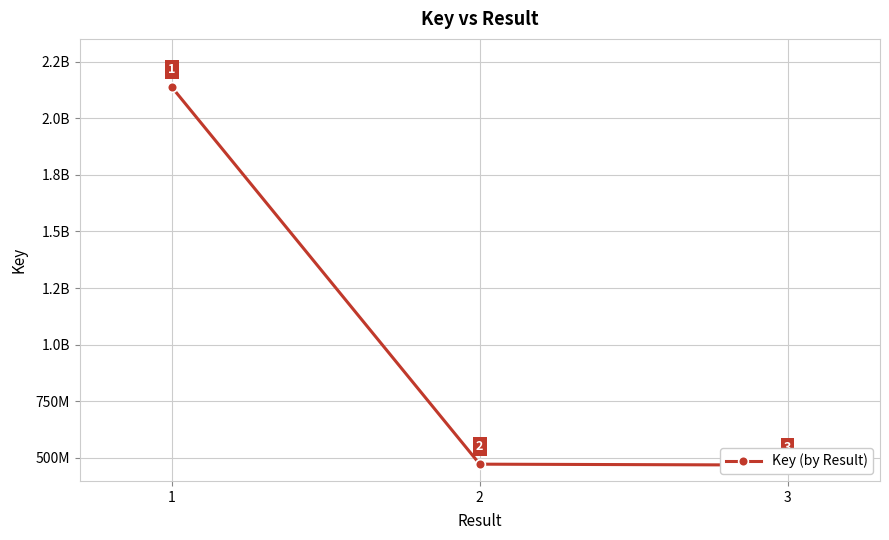

The chart shows a value of 175365789 at 2. True or false?

False